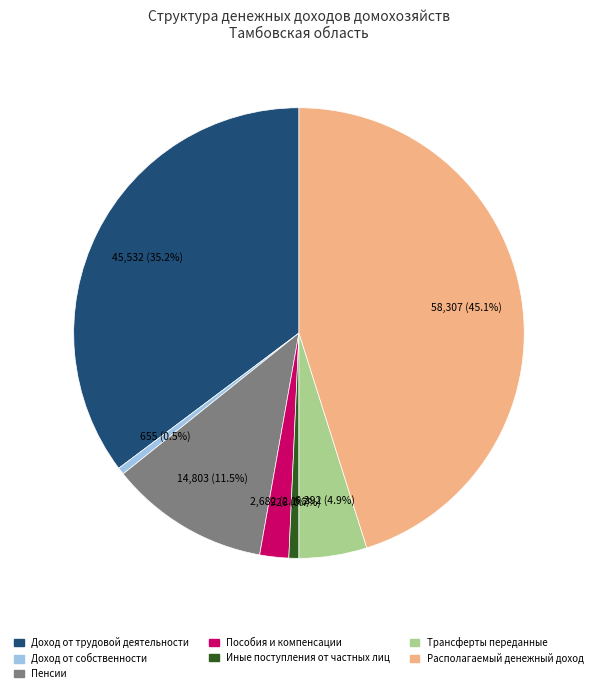

Does Пособия и компенсации represent more than half of the total?

No